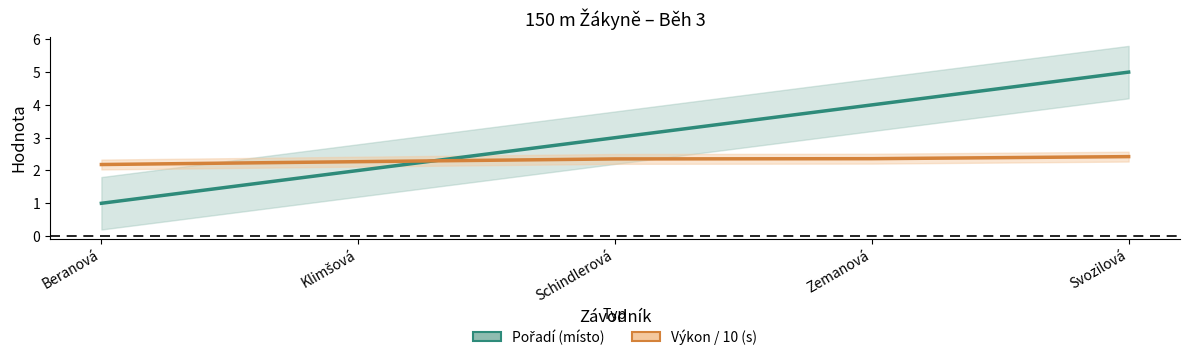

Which has a higher value, Klimšová or Schindlerová?

Schindlerová